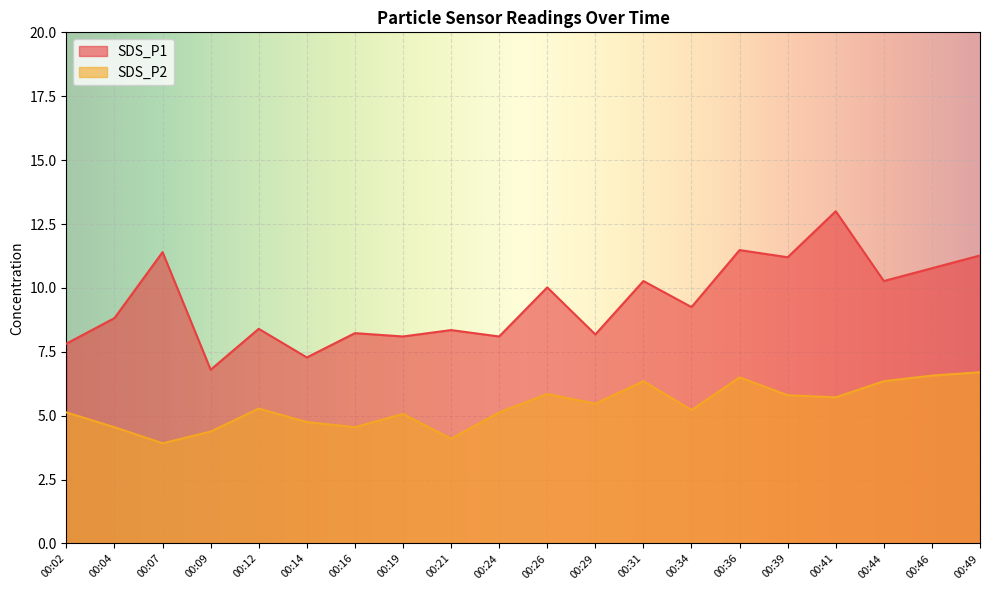

Where is SDS_P1 nearest to the value 9?

00:04